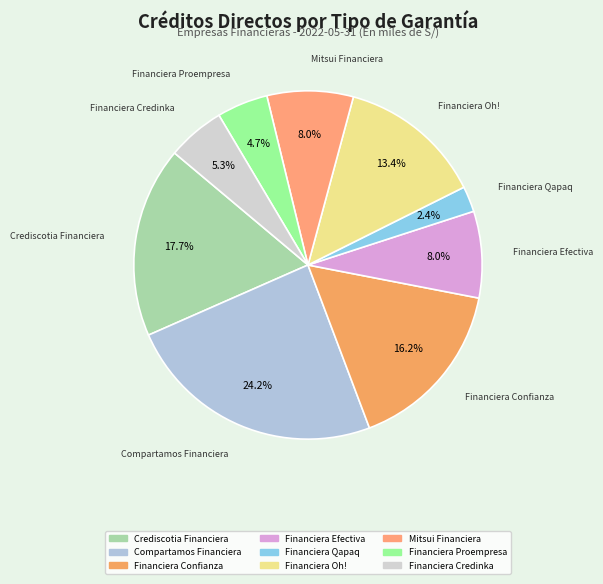

To the nearest percent, what is the difference between the largest and smallest slice percentages?

22%